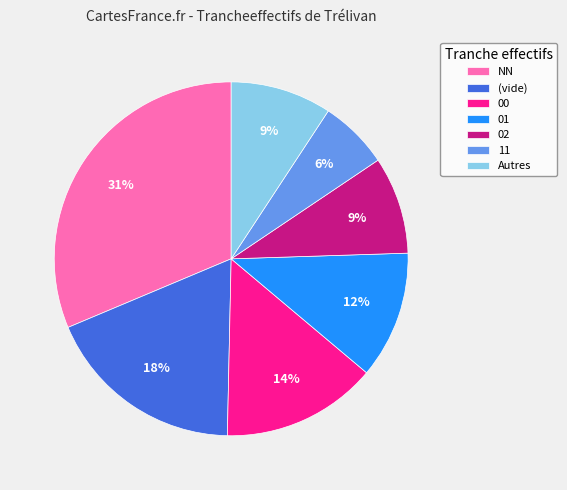

Does 11 account for over 50% of the chart?

No